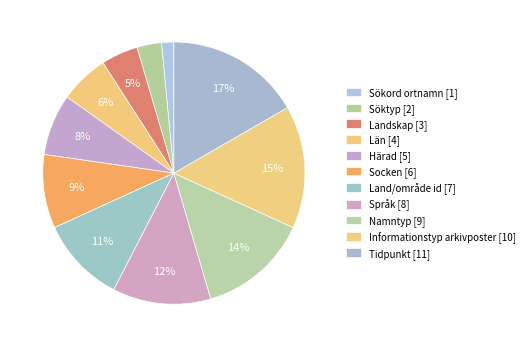

Is the sum of Socken and Land/område id greater than half?

No